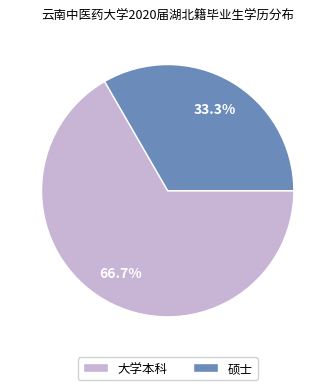

Is 大学本科 the majority of the pie?

Yes